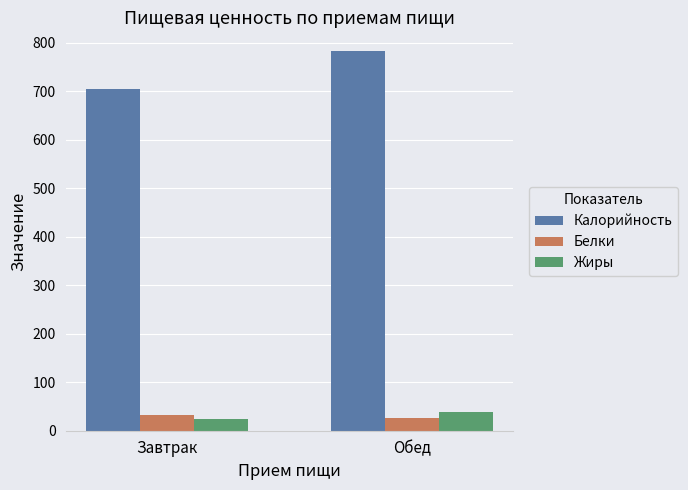

Between Завтрак and Обед, which series saw the biggest shift?

Калорийность